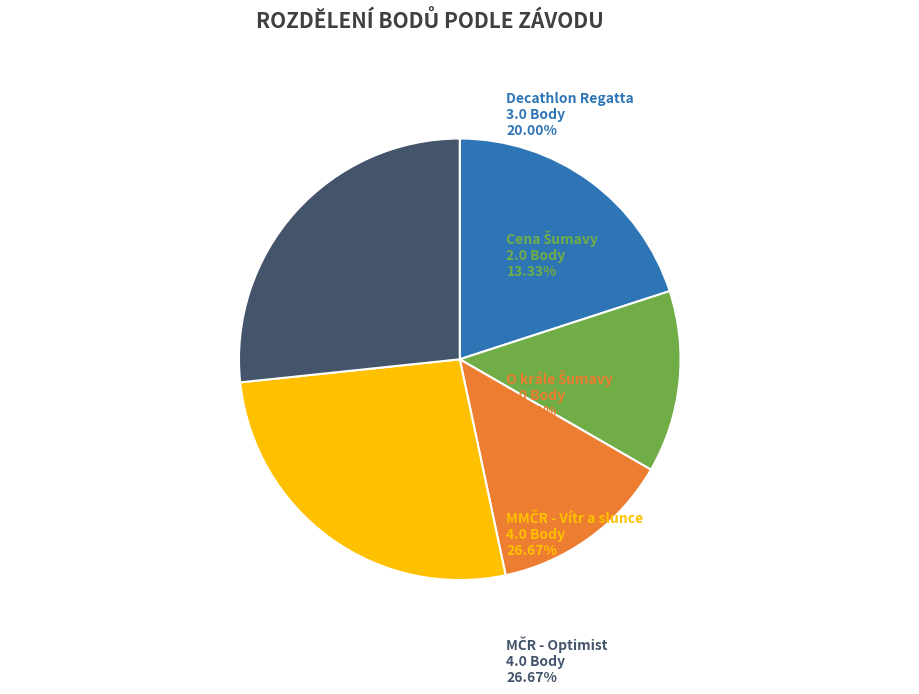

Is there a majority slice in this chart?

No